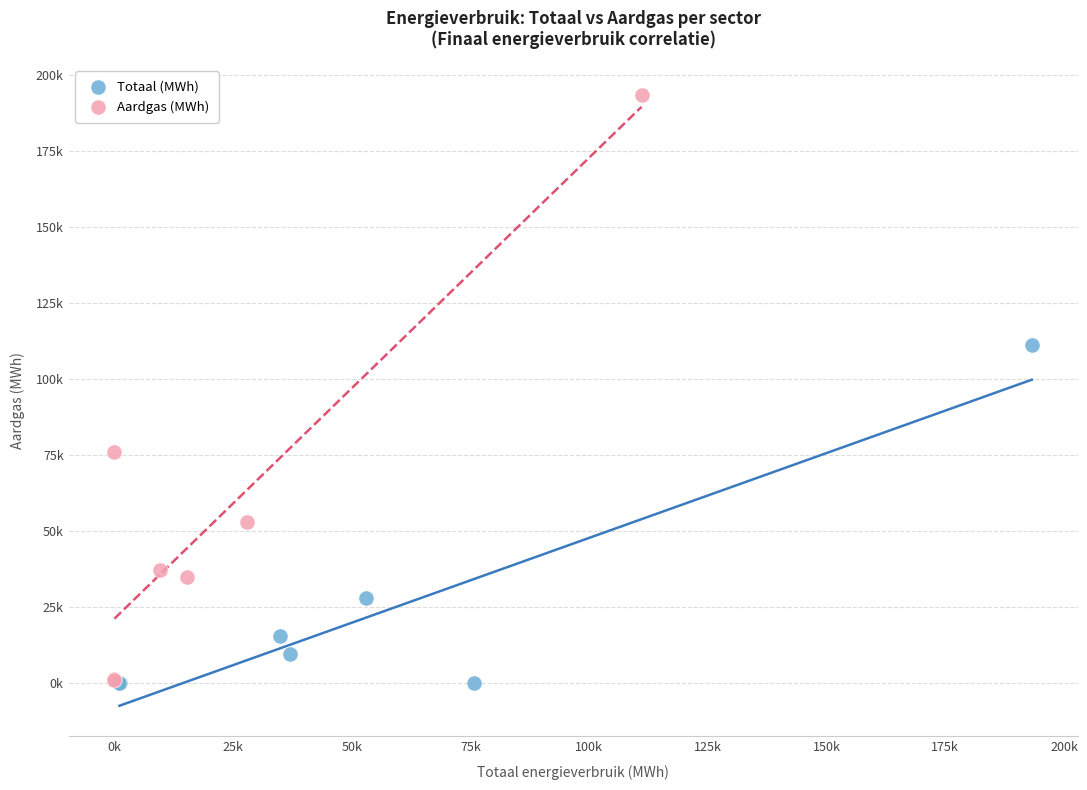

What are all the series names shown in the legend?

Totaal (MWh), Aardgas (MWh)